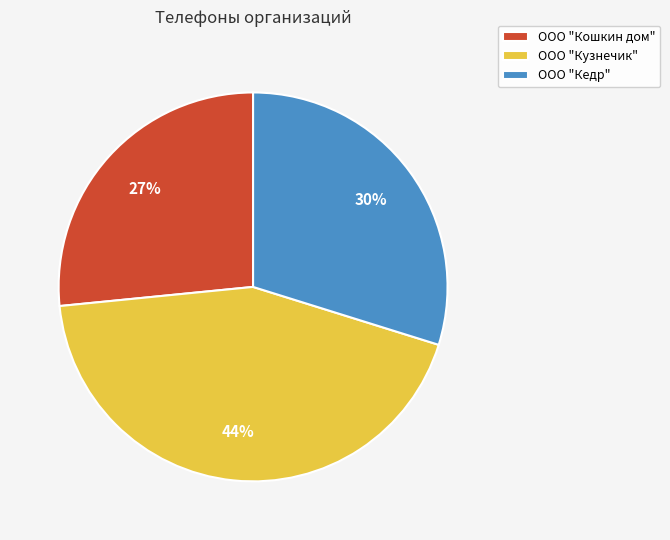

How many slices are in this pie chart?

3